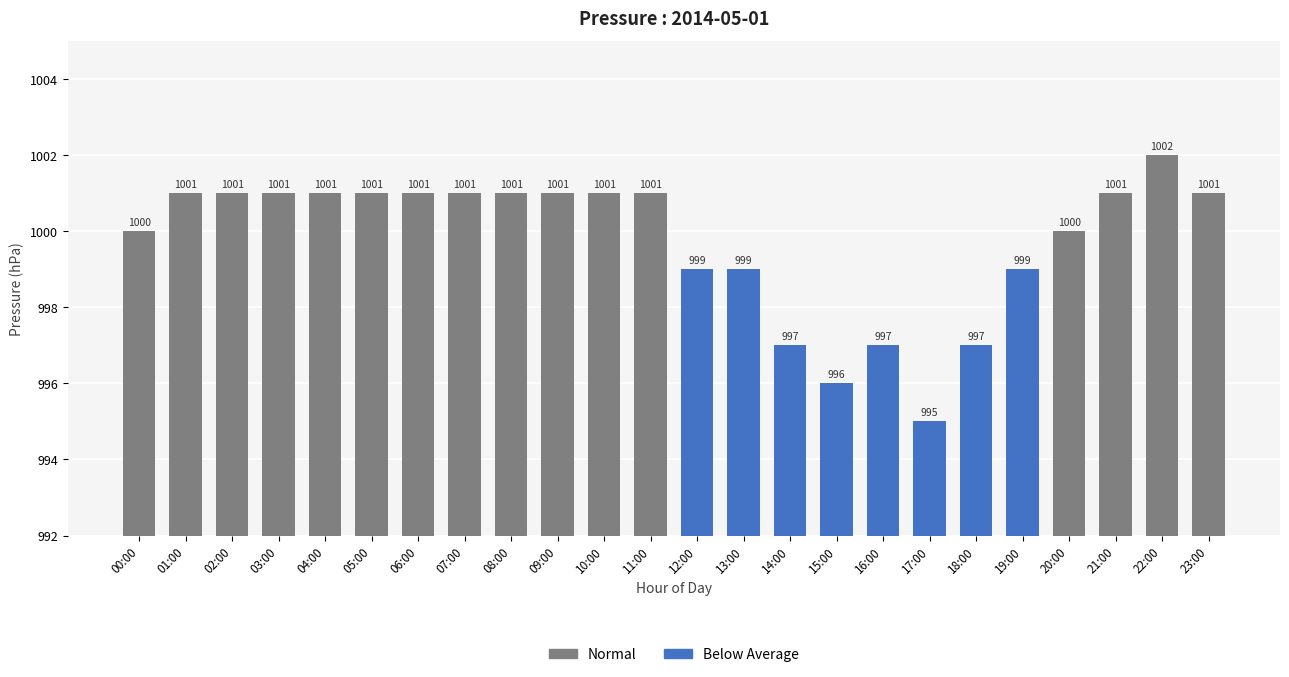

What value does the data have at 00:00?

1000